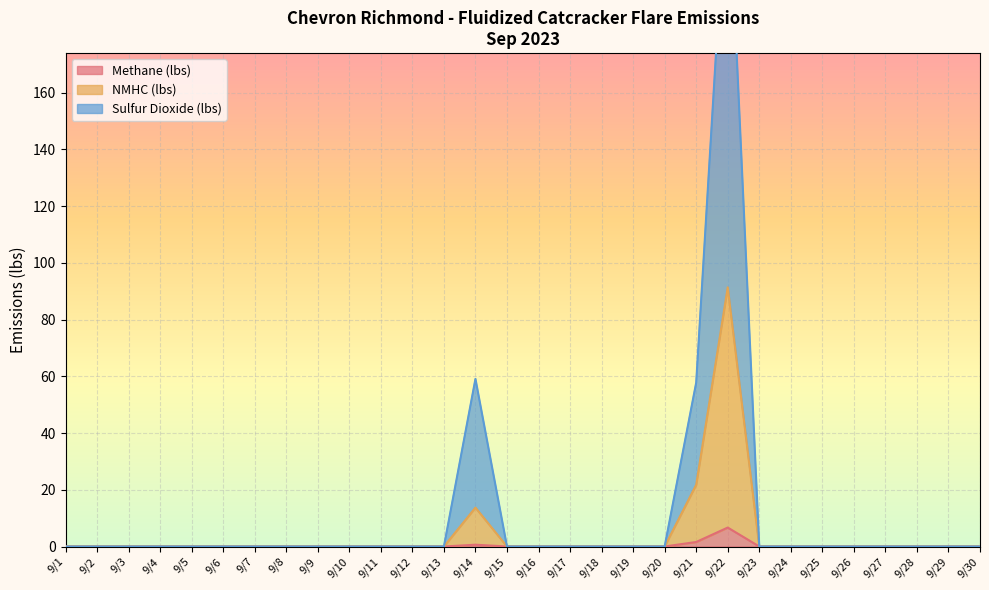

Reading left to right, list all the values displayed in this chart.

Methane (lbs): 9/1=0.0	9/2=0.0	9/3=0.0	9/4=0.0	9/5=0.0	9/6=0.0	9/7=0.0	9/8=0.0	9/9=0.0	9/10=0.0	9/11=0.0	9/12=0.0	9/13=0.0	9/14=0.6	9/15=0.0	9/16=0.0	9/17=0.0	9/18=0.0	9/19=0.0	9/20=0.0	9/21=1.6	9/22=6.7	9/23=0.0	9/24=0.0	9/25=0.0	9/26=0.0	9/27=0.0	9/28=0.0	9/29=0.0	9/30=0.0
NMHC (lbs): 9/1=0.0	9/2=0.0	9/3=0.0	9/4=0.0	9/5=0.0	9/6=0.0	9/7=0.0	9/8=0.0	9/9=0.0	9/10=0.0	9/11=0.0	9/12=0.0	9/13=0.0	9/14=13.7	9/15=0.0	9/16=0.0	9/17=0.0	9/18=0.0	9/19=0.0	9/20=0.0	9/21=21.8	9/22=91.4	9/23=0.0	9/24=0.0	9/25=0.0	9/26=0.0	9/27=0.0	9/28=0.0	9/29=0.0	9/30=0.0
Sulfur Dioxide (lbs): 9/1=0.0	9/2=0.0	9/3=0.0	9/4=0.0	9/5=0.0	9/6=0.0	9/7=0.0	9/8=0.0	9/9=0.0	9/10=0.0	9/11=0.0	9/12=0.0	9/13=0.0	9/14=59.1	9/15=0.0	9/16=0.0	9/17=0.0	9/18=0.0	9/19=0.0	9/20=0.0	9/21=57.8	9/22=242.7	9/23=0.0	9/24=0.0	9/25=0.0	9/26=0.0	9/27=0.0	9/28=0.0	9/29=0.0	9/30=0.0